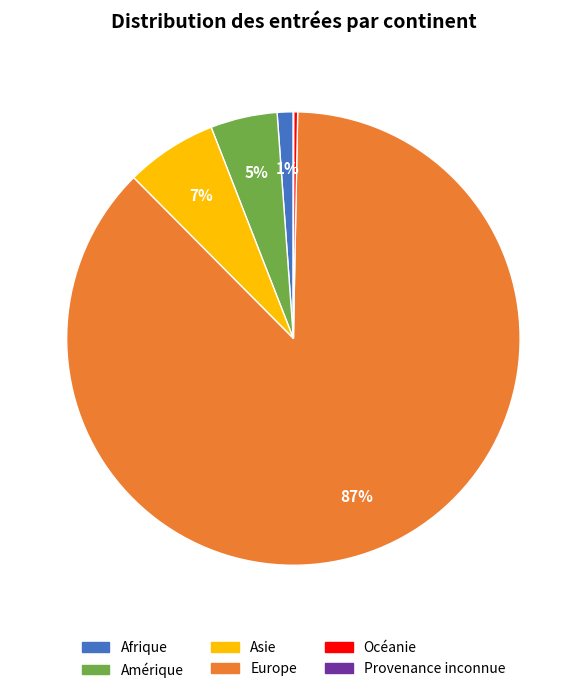

Is the sum of Amérique and Europe greater than half?

Yes